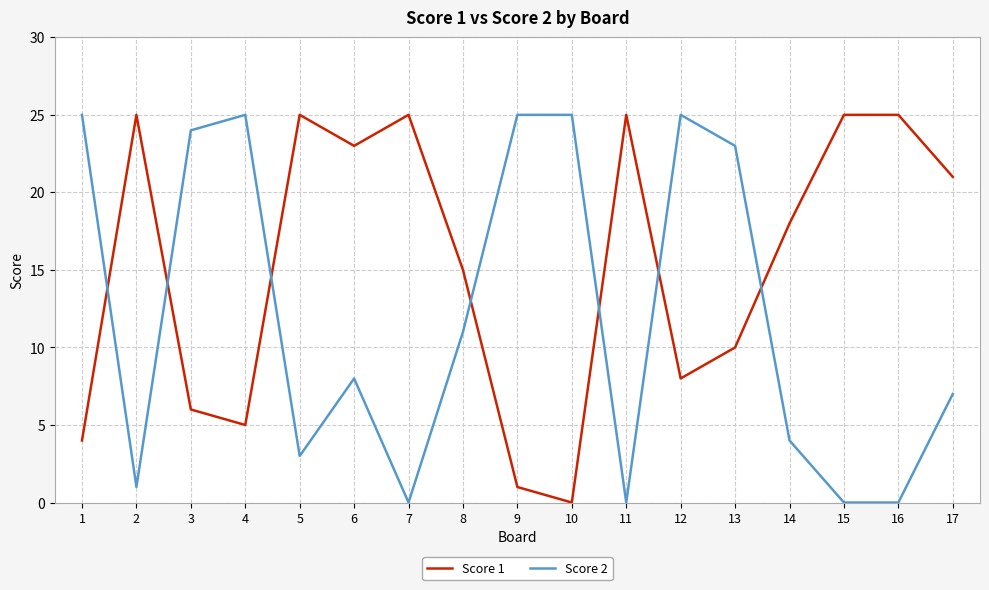

What value does the Score 1 series have at 16?

25